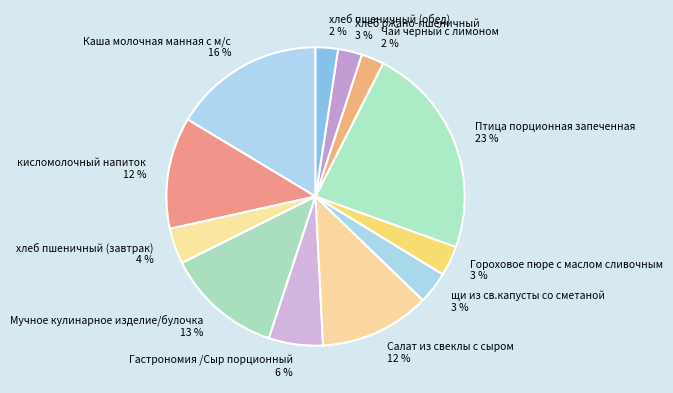

Is it true that хлеб пшеничный (обед) is 2% of the pie?

True